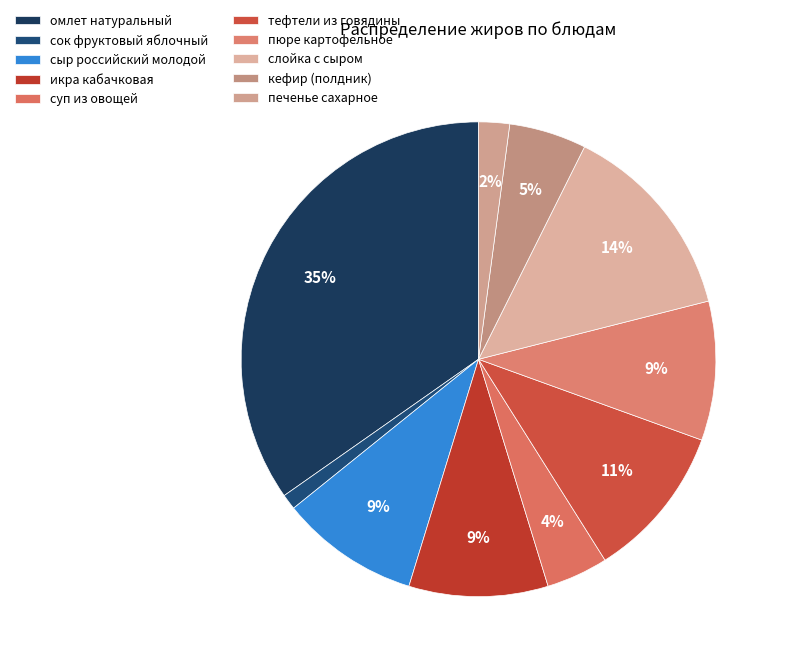

How many slices are in this pie chart?

10